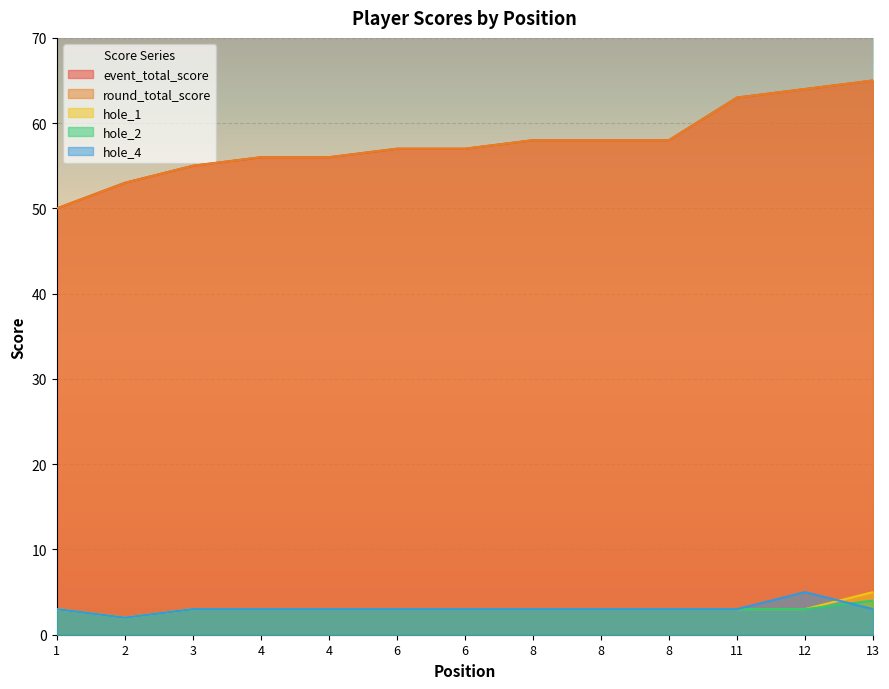

True or false: round_total_score and hole_2 cross at least once.

False